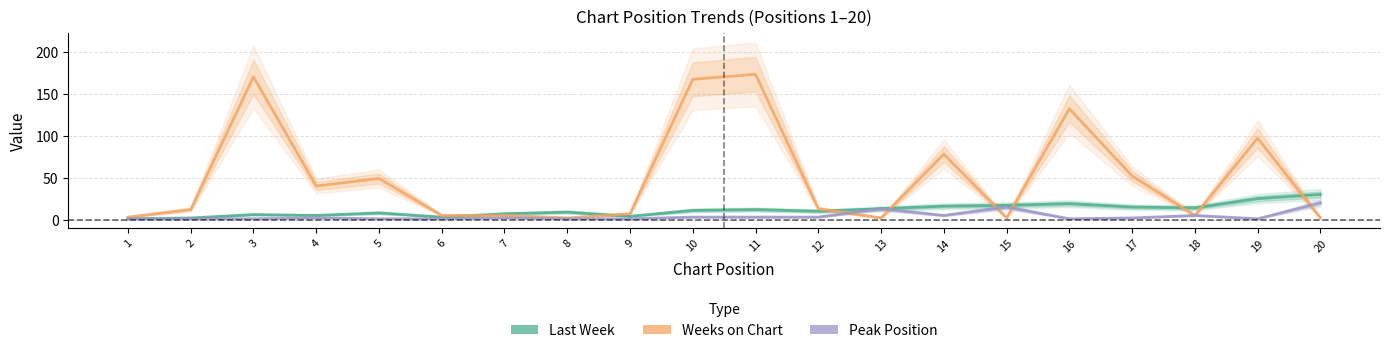

What is the value of the Last Week point at the 9th from the left?

4